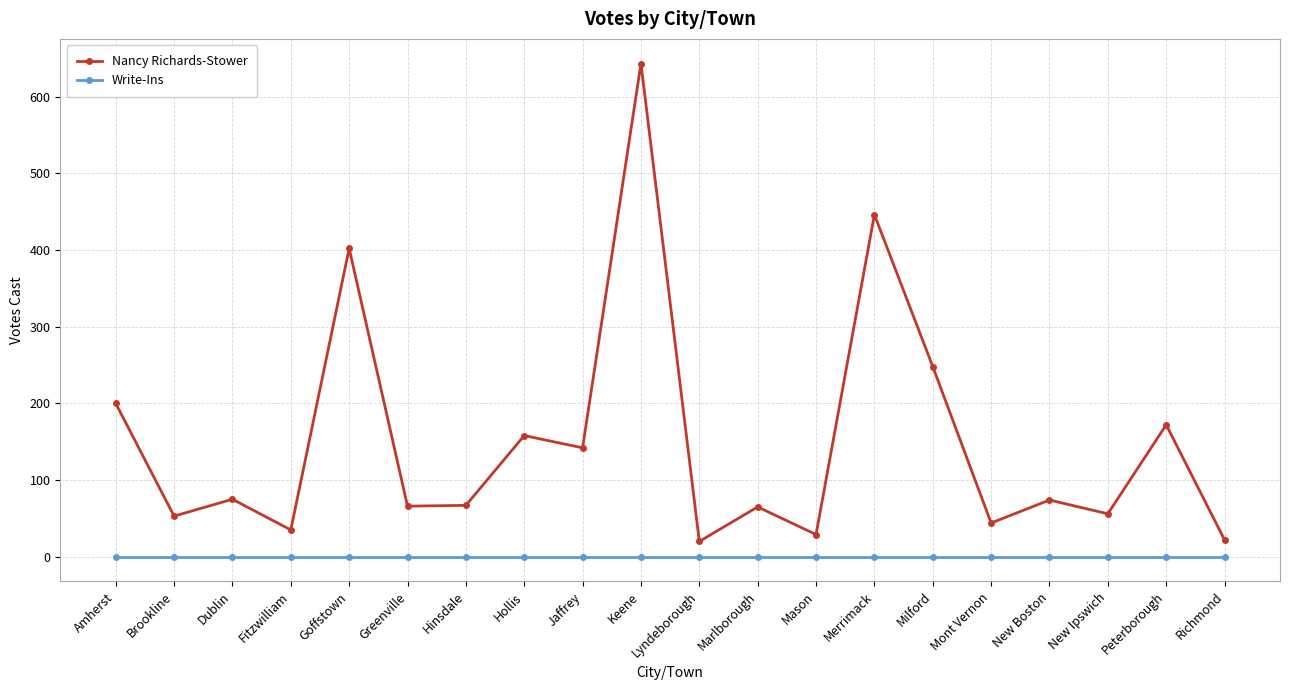

True or false: Write-Ins and Nancy Richards-Stower cross at least once.

False